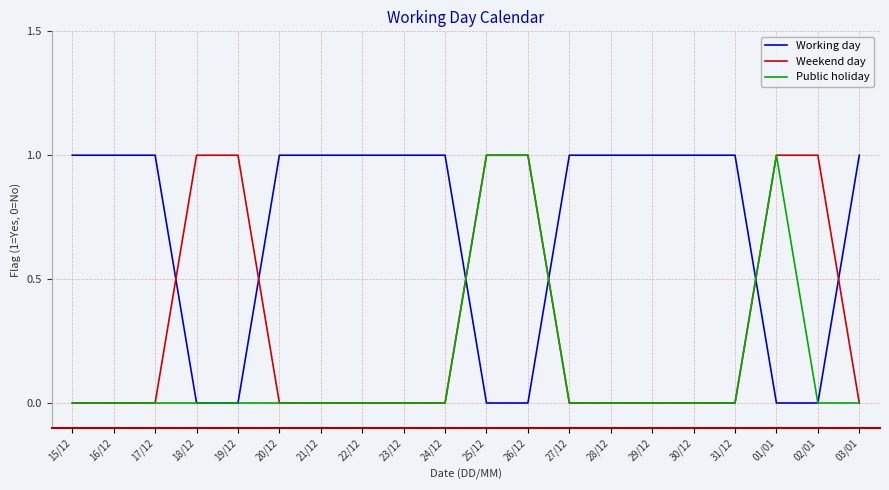

Is the value of Working day at 17/12 greater than the value of Public holiday at 18/12?

Yes